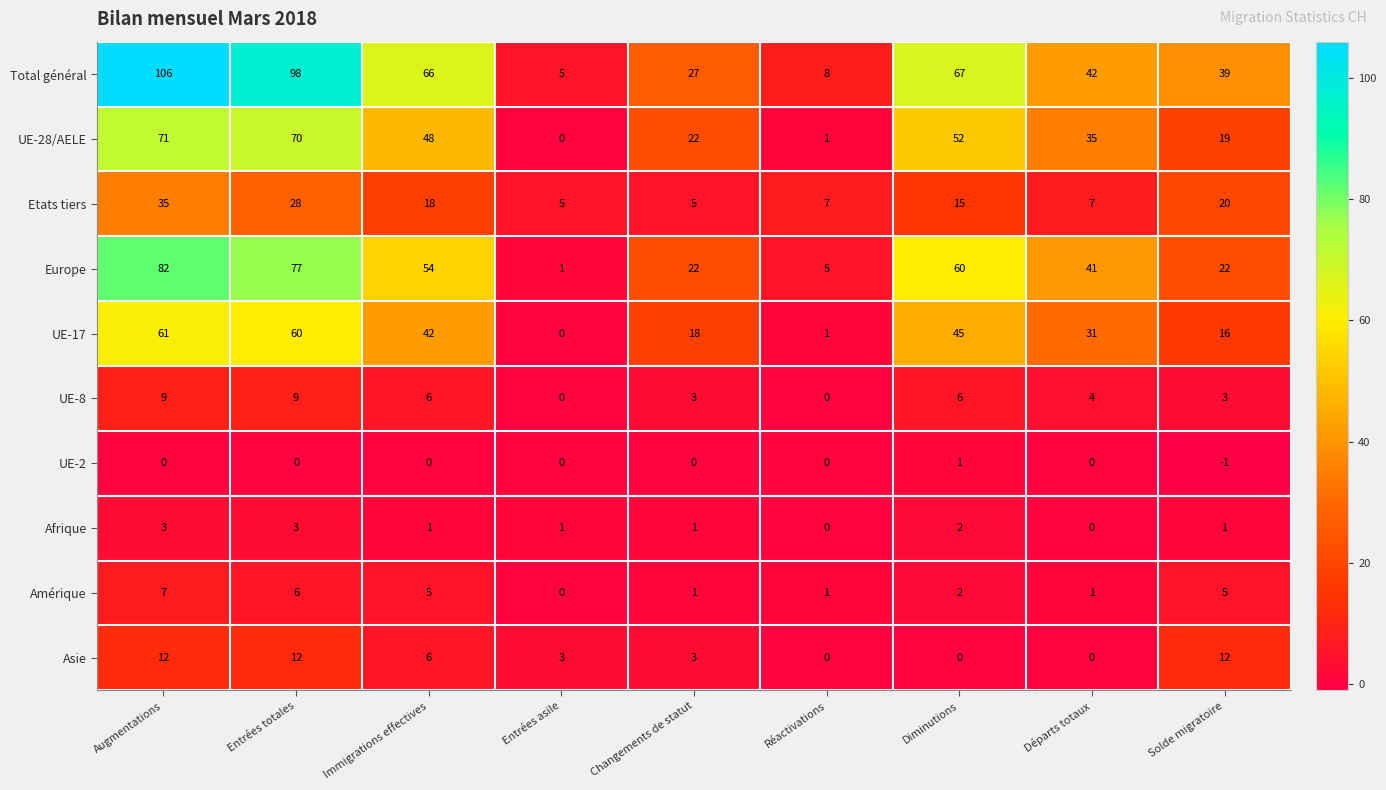

At how many categories does at least one series exceed 4?

9